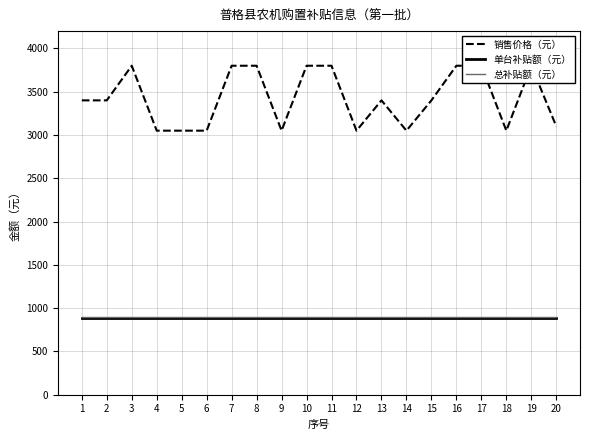

Which series has the widest spread of values?

销售价格（元）